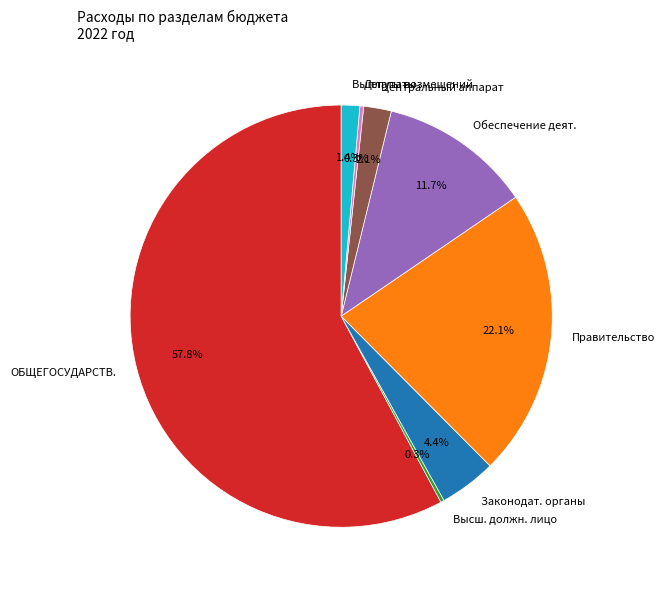

What percentage is NOT represented by Центральный аппарат?

97.9%